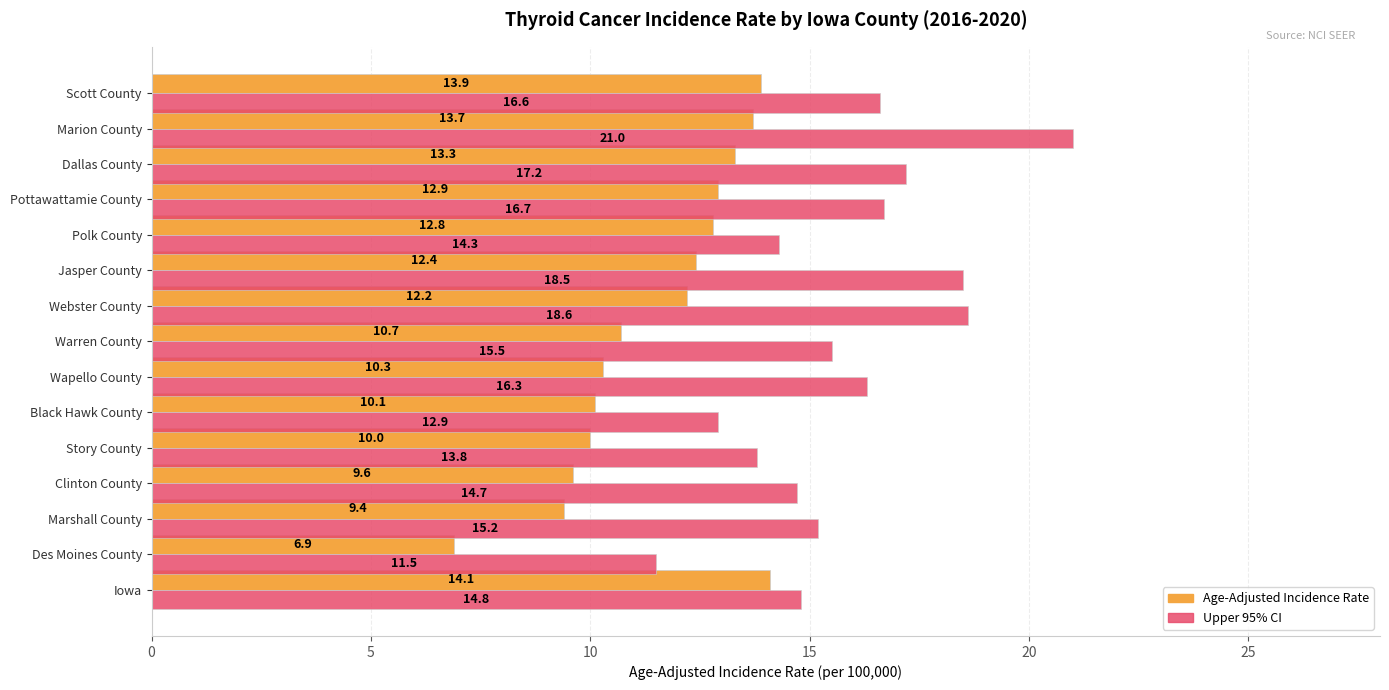

At which category is the sum across all series the highest?

Marion County